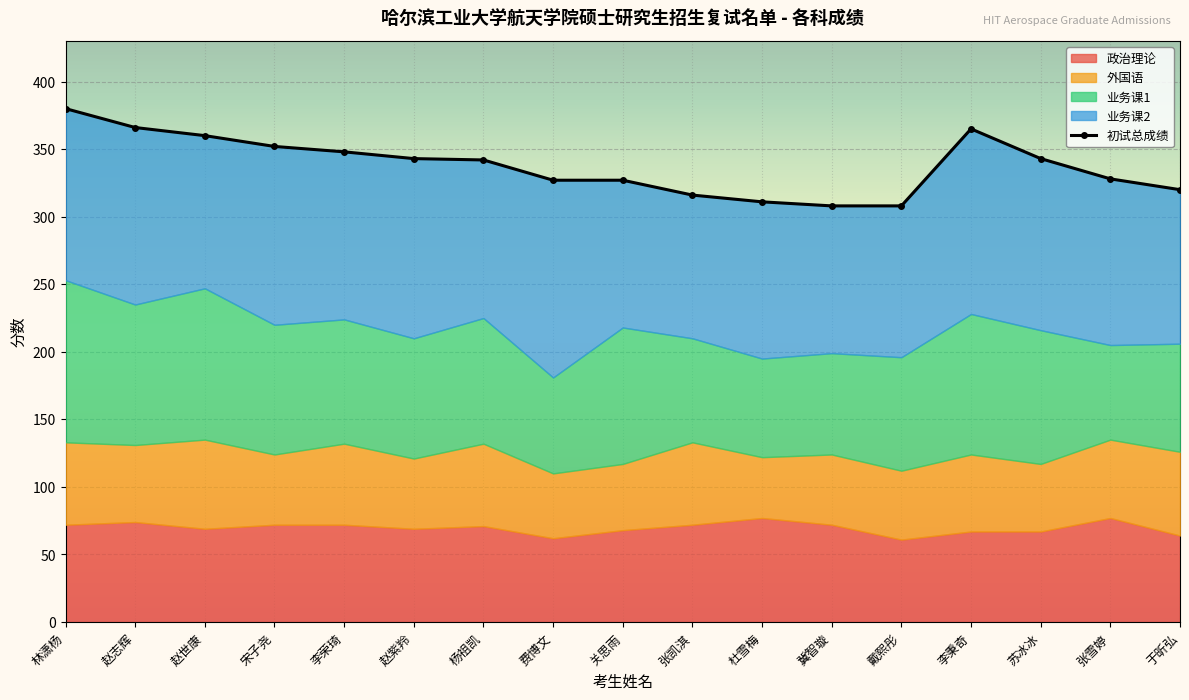

At which category does 外国语 reach its first local peak?

赵世康